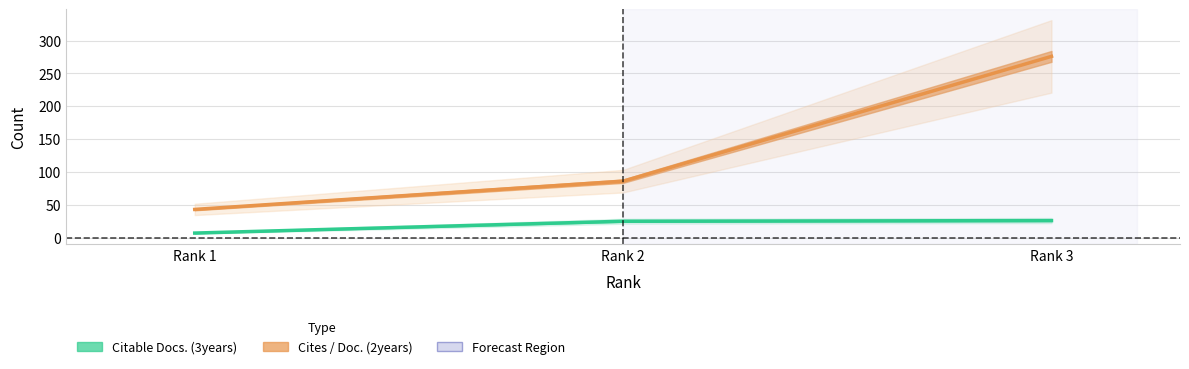

The value of Cites / Doc. (2years) at Rank 2 is 86. True or false?

True